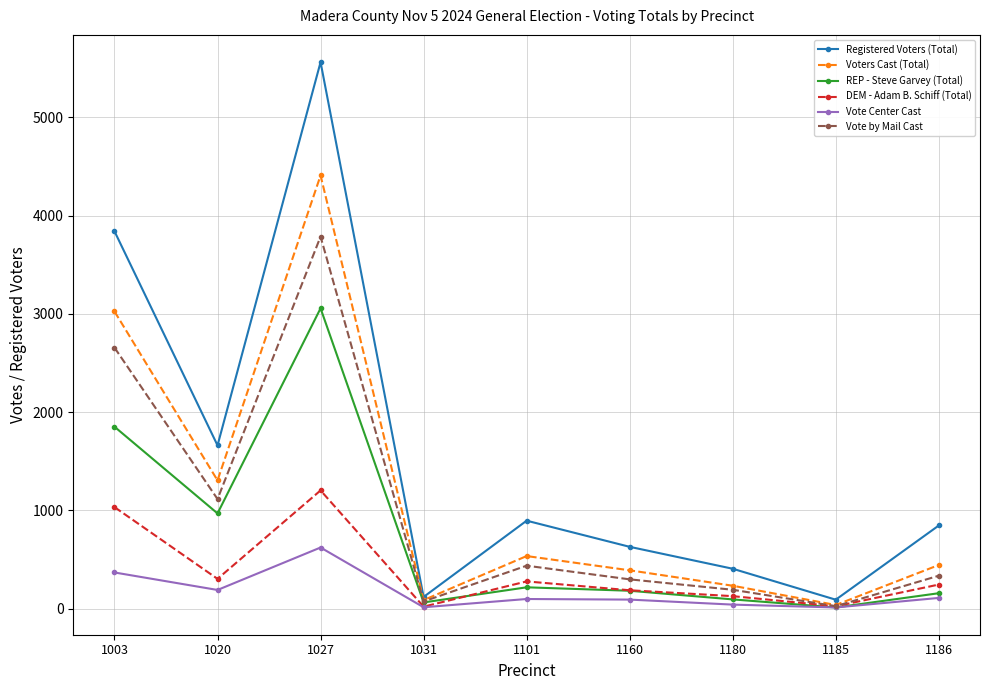

Where does the Voters Cast (Total) series first go above 444?

1003